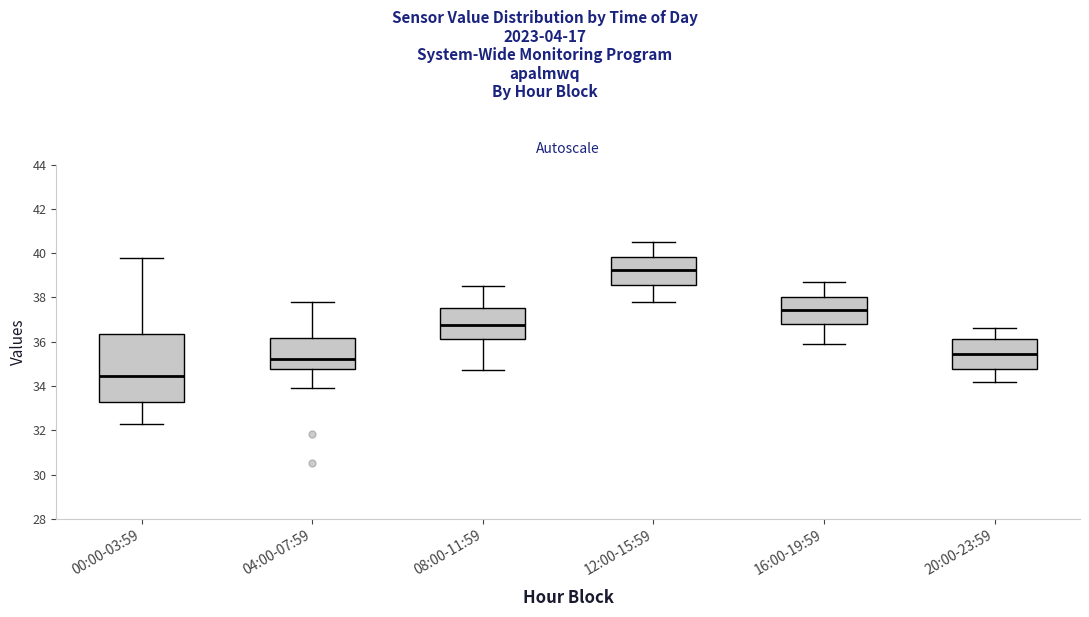

Reading left to right, transcribe this box plot: for each box, give where its median line is, the range the box spans, and where its two whiskers end, as read against the y-axis. The values are not printed on the chart, so give them approximately, as read against the axis.

00:00-03:59: median 34.4, box 33.2 to 36.4, whiskers 32.2 to 39.8
04:00-07:59: median 35.2, box 34.8 to 36.2, whiskers 34.0 to 37.8
08:00-11:59: median 36.8, box 36.2 to 37.6, whiskers 34.8 to 38.6
12:00-15:59: median 39.2, box 38.6 to 39.8, whiskers 37.8 to 40.6
16:00-19:59: median 37.4, box 36.8 to 38.0, whiskers 36.0 to 38.8
20:00-23:59: median 35.4, box 34.8 to 36.2, whiskers 34.2 to 36.6